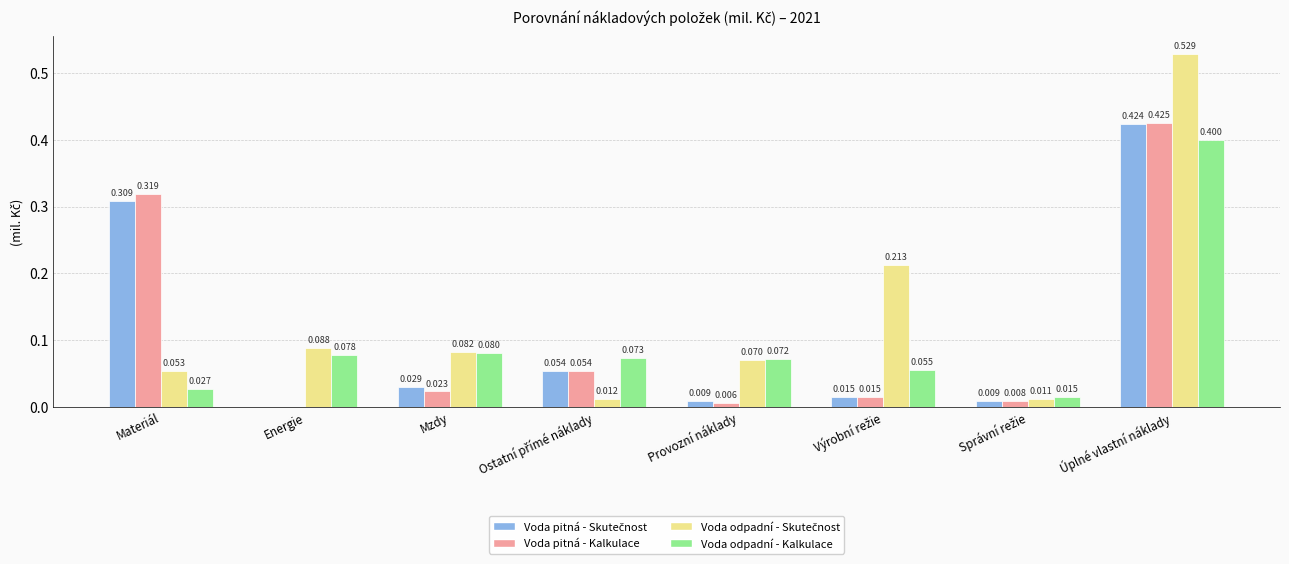

Which category has the highest value across all series?

Úplné vlastní náklady